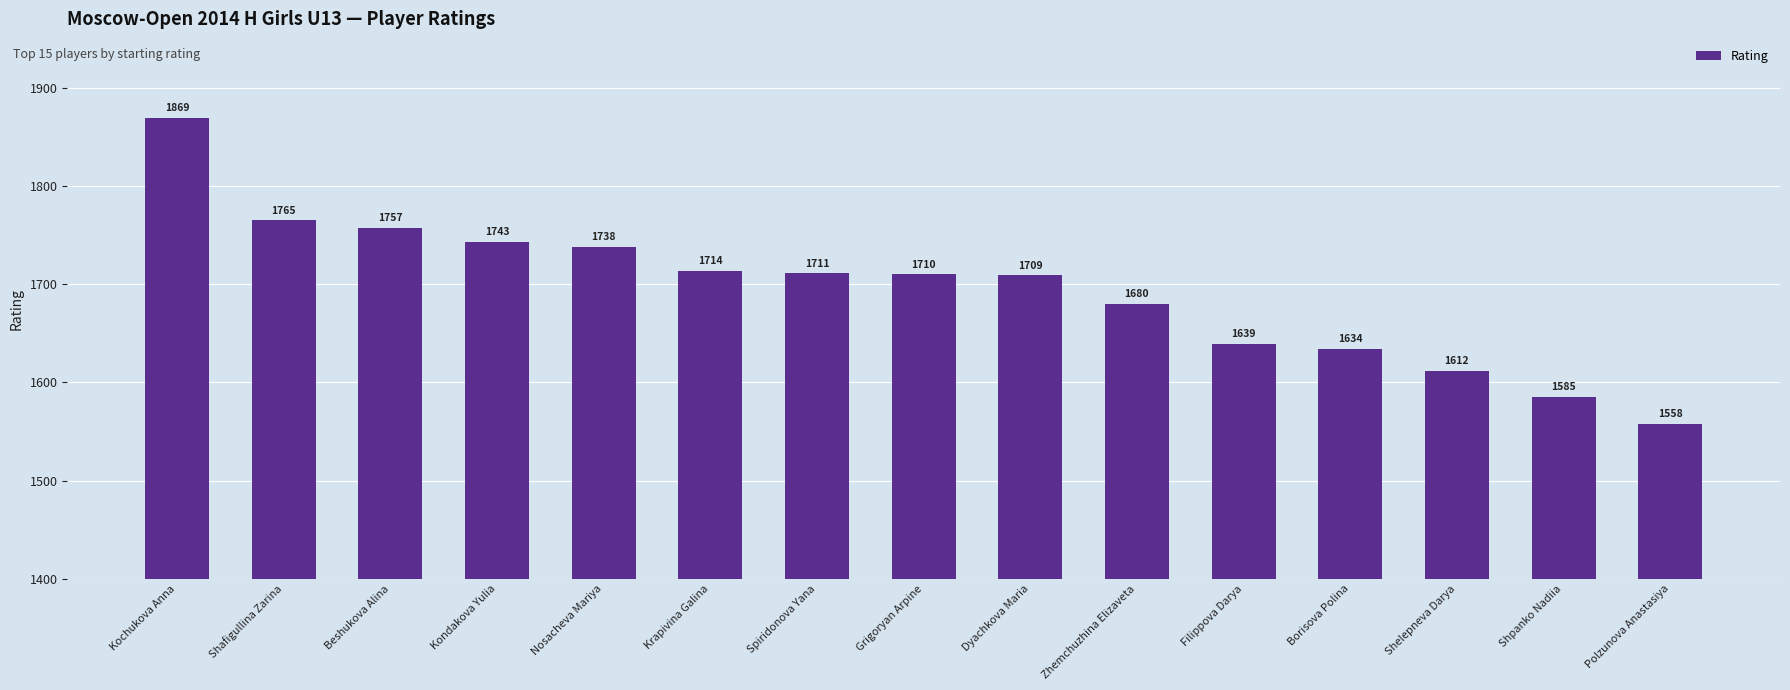

Reading right to left, transcribe all the data shown in this chart.

1558	1585	1612	1634	1639	1680	1709	1710	1711	1714	1738	1743	1757	1765	1869